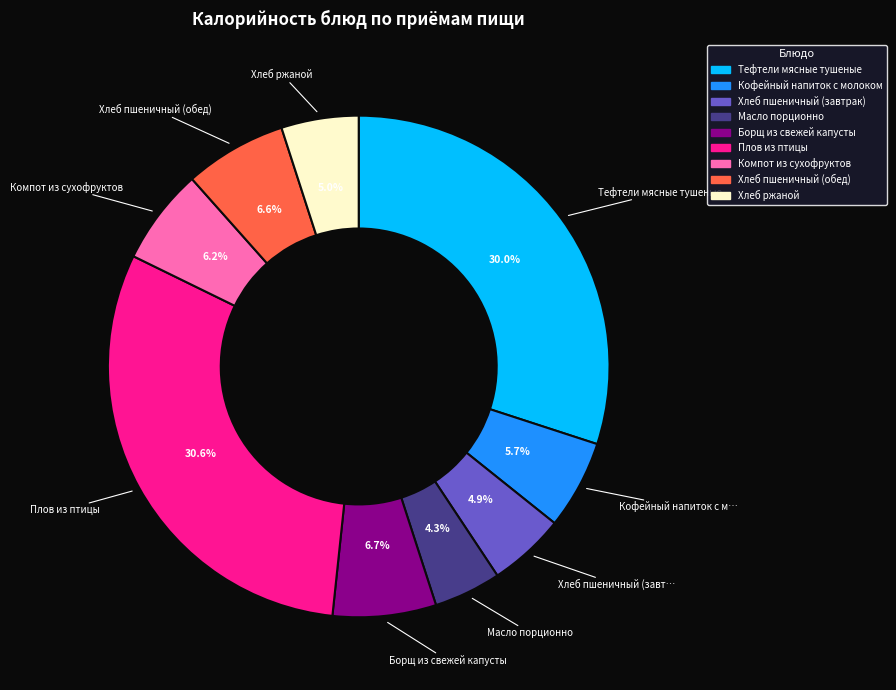

What percentage is NOT represented by Тефтели мясные тушеные?

70.0%